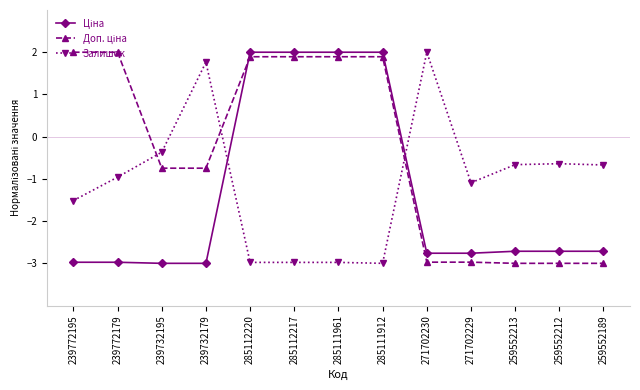

At how many categories does at least one series exceed 0?

8